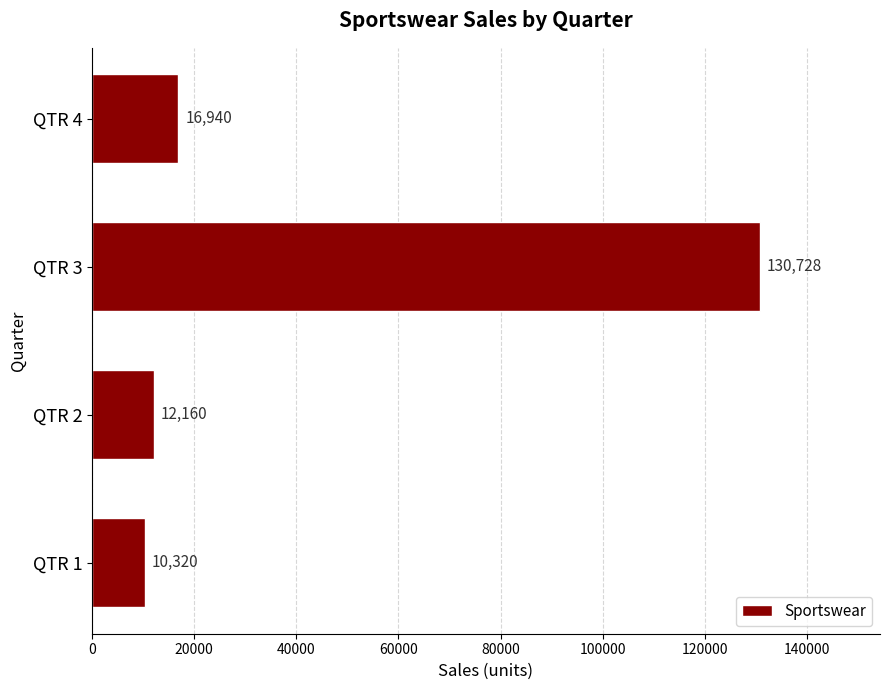

What is the change in value from QTR 2 to QTR 3?

+118568